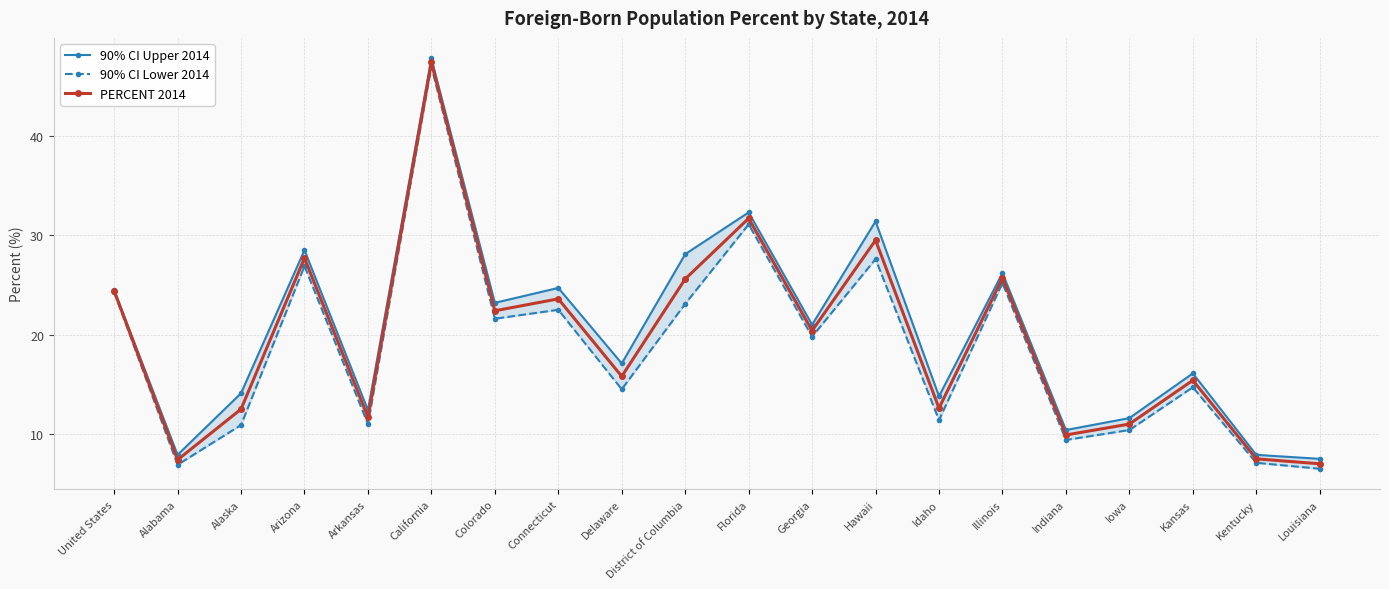

What is the minimum value for PERCENT 2014?

7.0